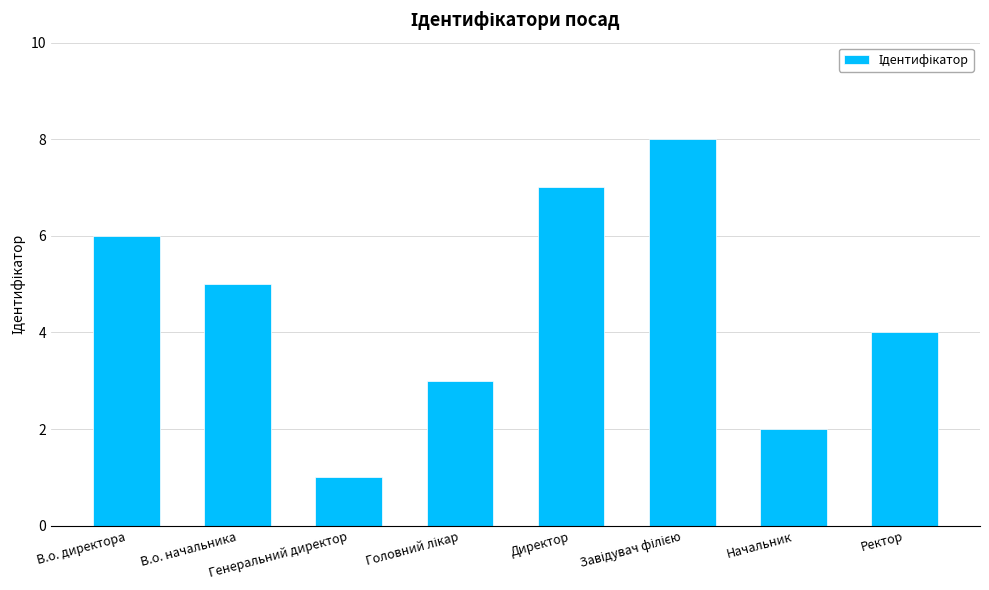

Approximately how many times larger is the value at Генеральний директор compared to В.о. директора?

0.2